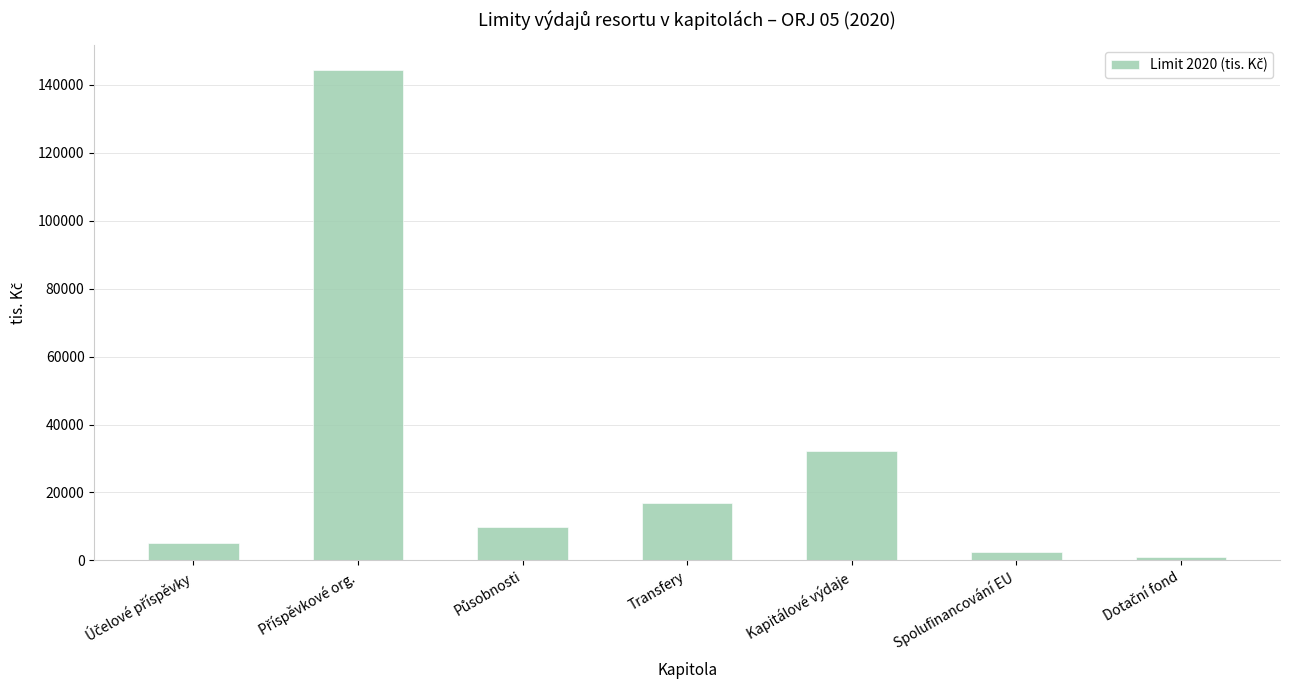

What position from the left is Spolufinancování EU?

6